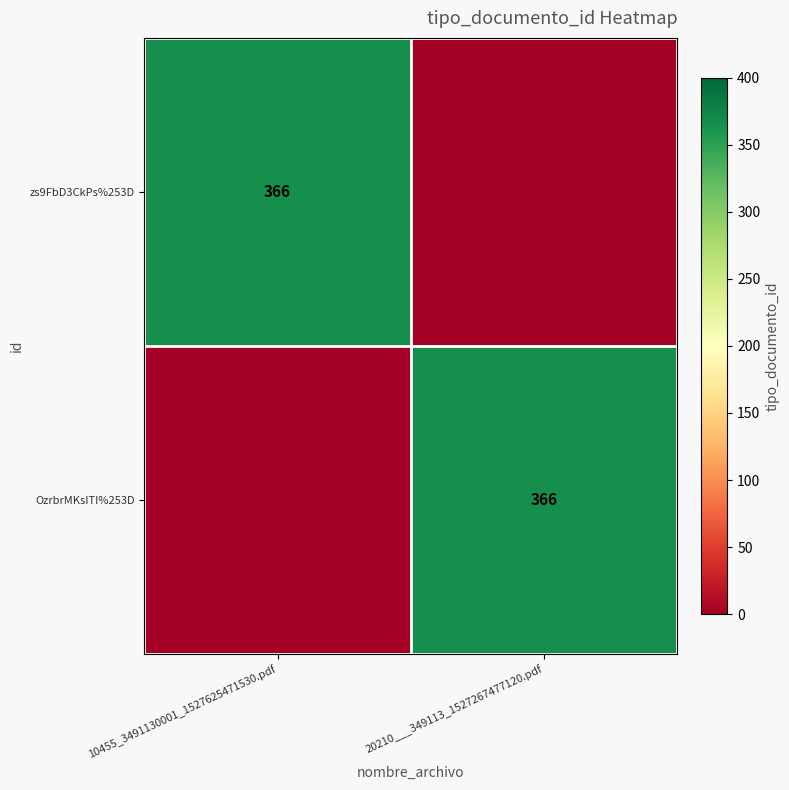

At how many categories does at least one series exceed 80?

2